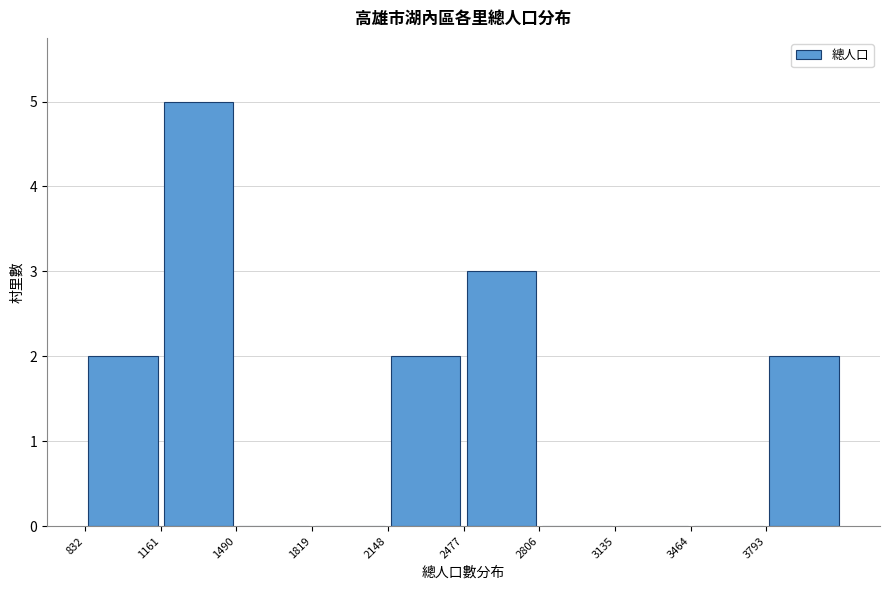

Reading left to right, list every bar in this chart as the range it spans on the x-axis followed by its height. Neither the bar edges nor the heights are printed on the chart, so give them approximately, as read against the axes.

850 to 1150: 2
1150 to 1500: 5
1500 to 1800: 0
1800 to 2150: 0
2150 to 2500: 2
2500 to 2800: 3
2800 to 3150: 0
3150 to 3450: 0
3450 to 3800: 0
3800 to 4100: 2